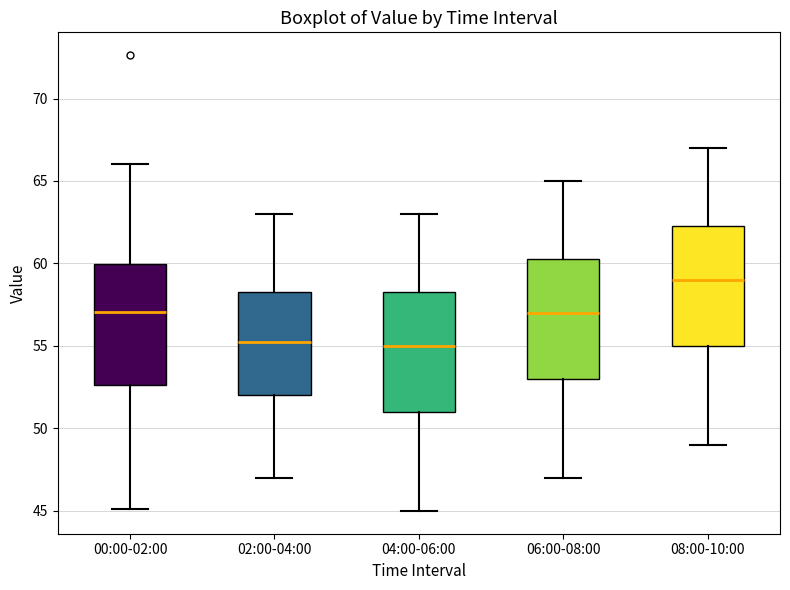

Reading left to right, transcribe this box plot: for each box, give where its median line is, the range the box spans, and where its two whiskers end, as read against the y-axis. The values are not printed on the chart, so give them approximately, as read against the axis.

00:00-02:00: median 57.0, box 52.5 to 60.0, whiskers 45.0 to 66.0
02:00-04:00: median 55.5, box 52.0 to 58.5, whiskers 47.0 to 63.0
04:00-06:00: median 55.0, box 51.0 to 58.5, whiskers 45.0 to 63.0
06:00-08:00: median 57.0, box 53.0 to 60.5, whiskers 47.0 to 65.0
08:00-10:00: median 59.0, box 55.0 to 62.5, whiskers 49.0 to 67.0